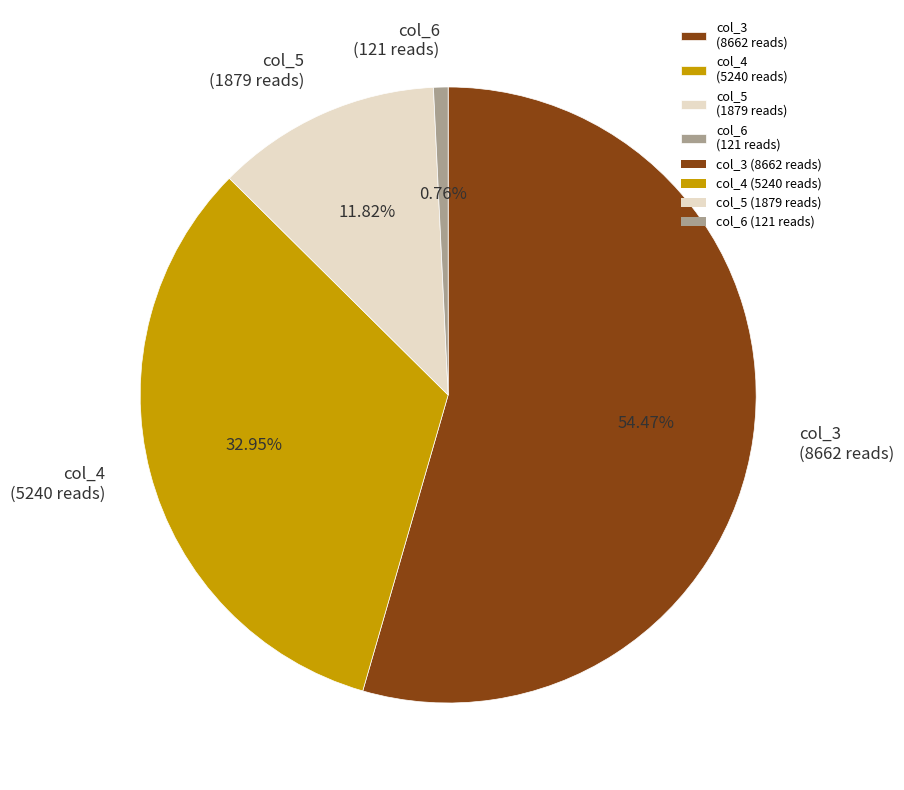

Which category has the smallest portion of the pie?

col_6 (121 reads)